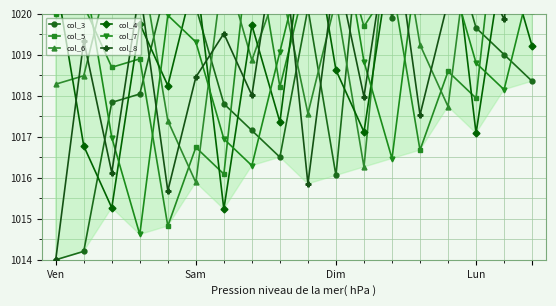

How many data points in col_7 are above 1019?

10